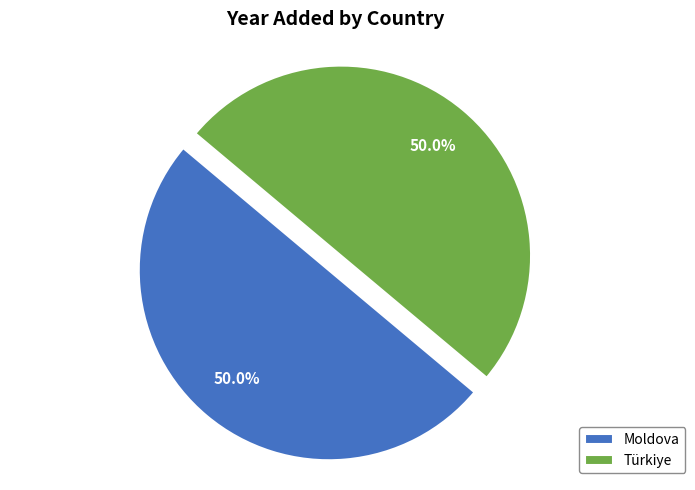

Combined, what portion of the pie is Moldova and Türkiye?

100.0%